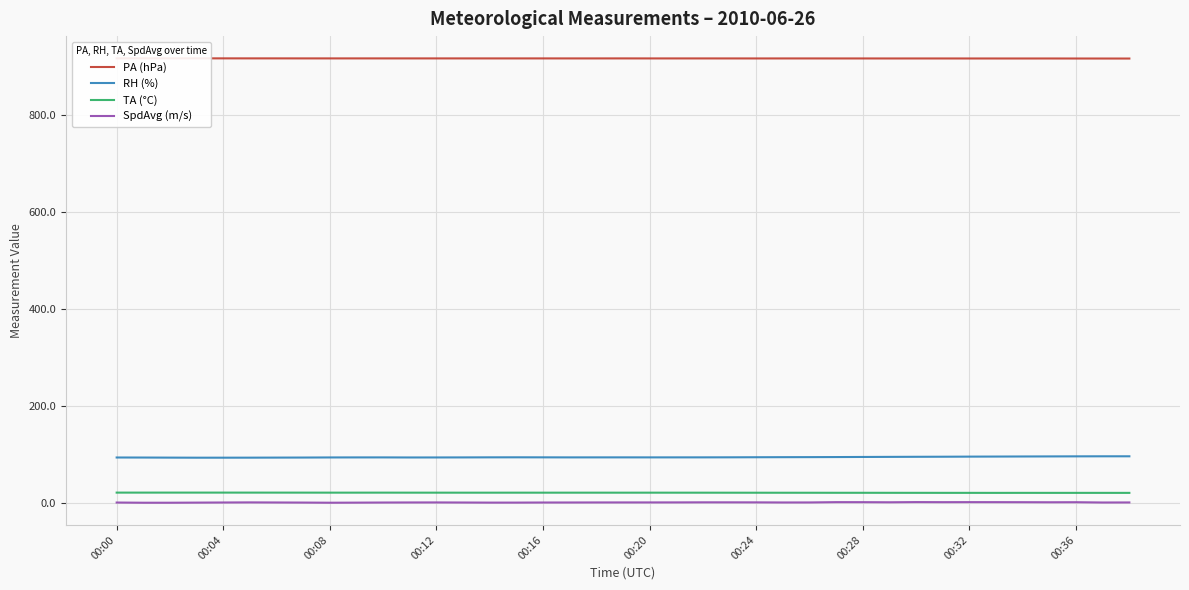

Where is PA (hPa) nearest to the value 917?

37